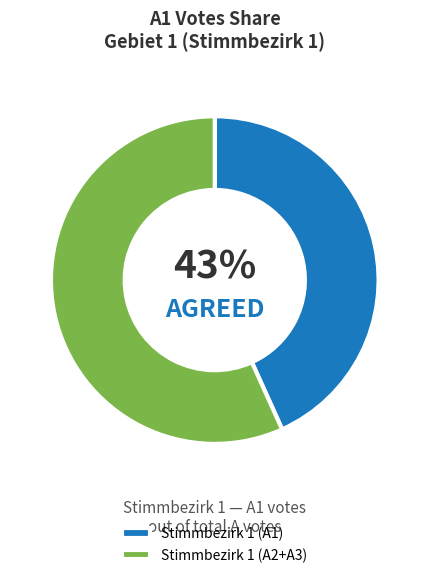

Combined, do Stimmbezirk 1 (A1) and Stimmbezirk 1 (A2+A3) account for over 50%?

Yes